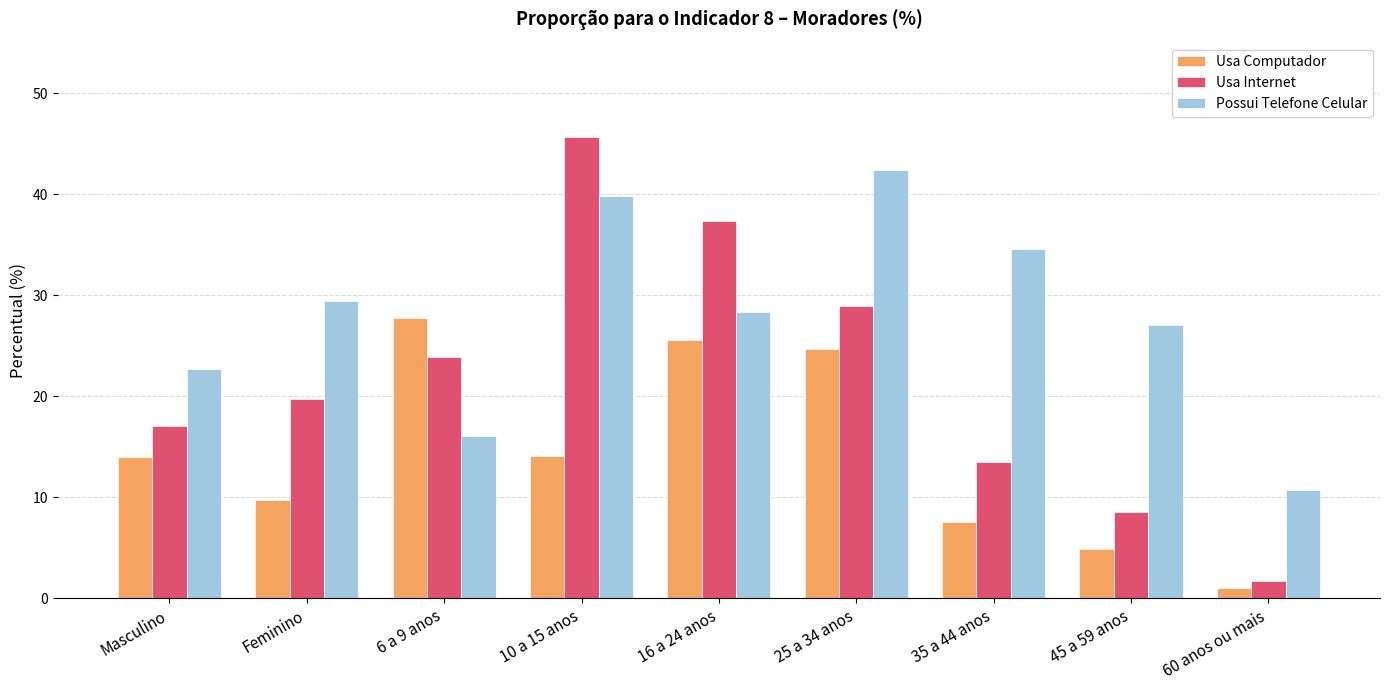

At which label does Usa Internet first exceed 19?

Feminino